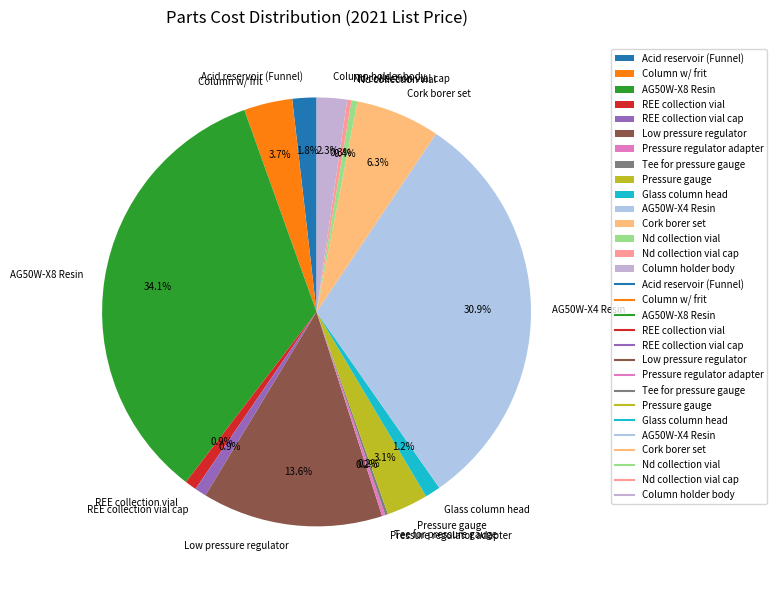

To the nearest percent, what portion does Cork borer set represent?

6%